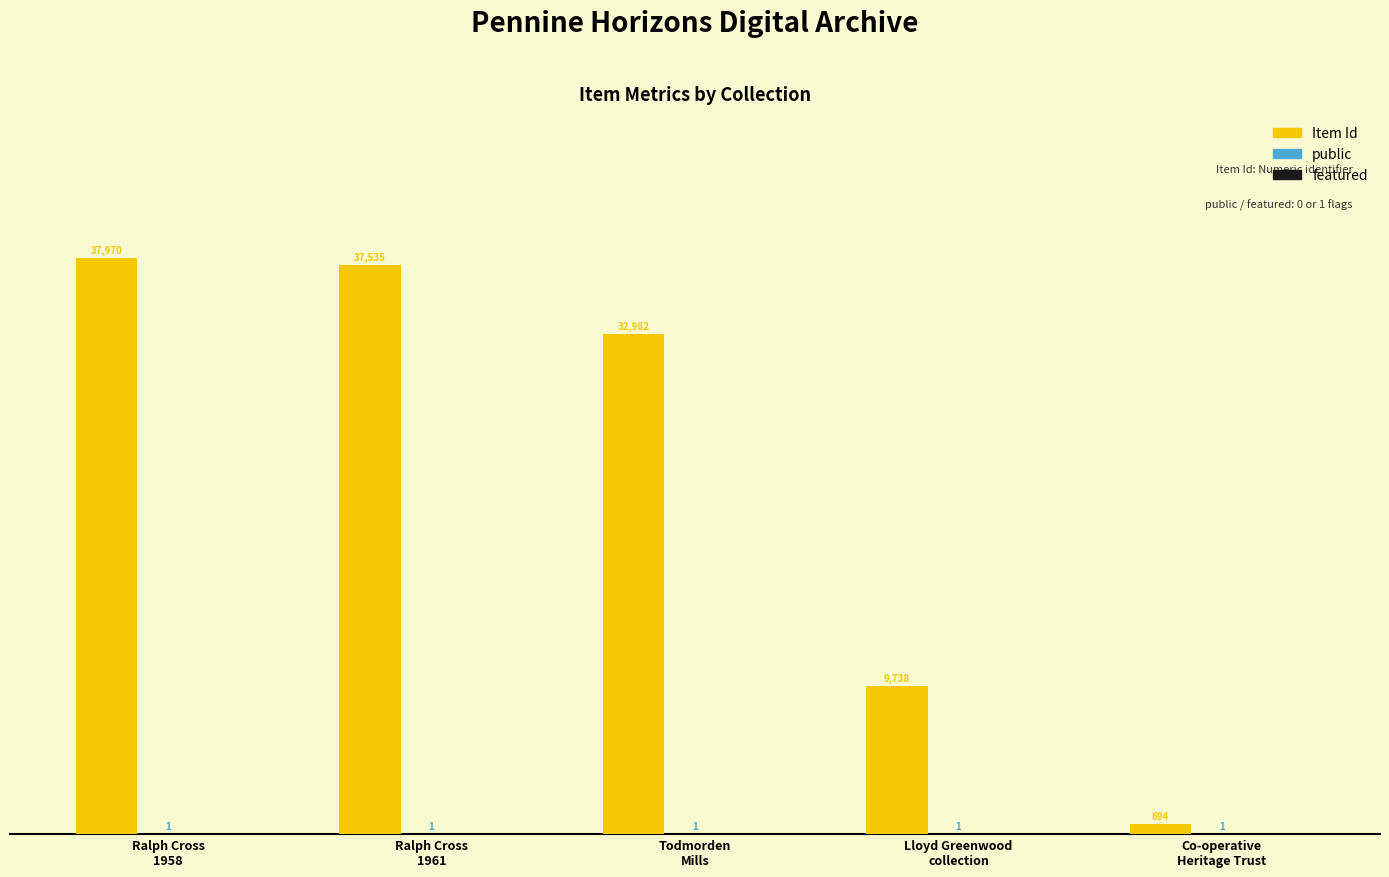

Count the number of data series in this chart.

2